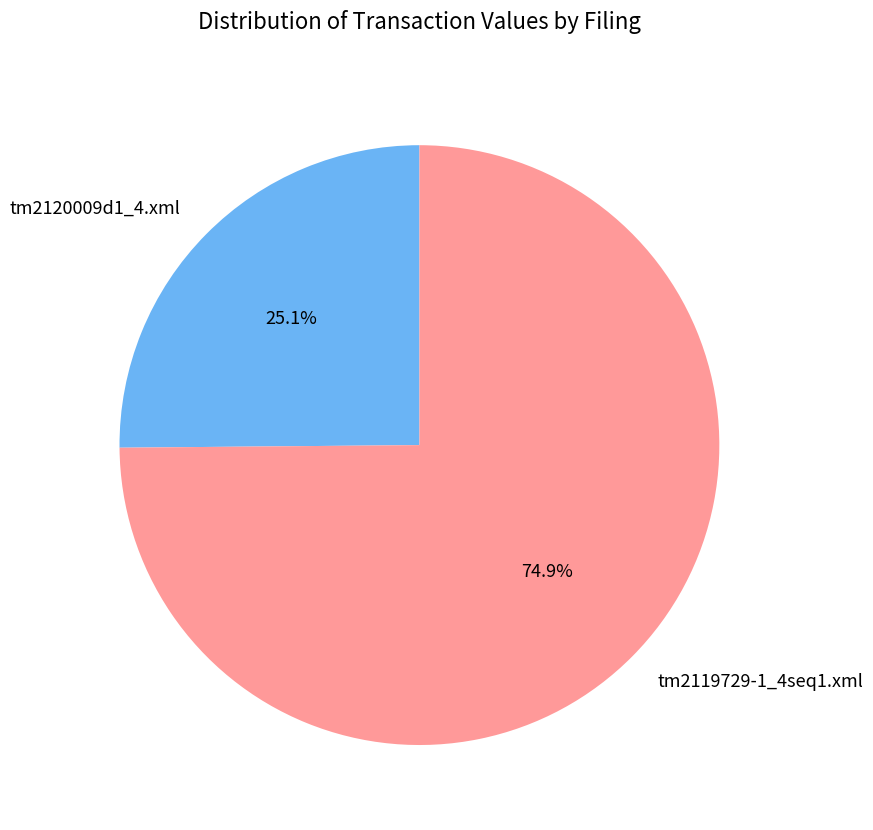

Which category has the biggest portion of the pie?

tm2119729-1_4seq1.xml